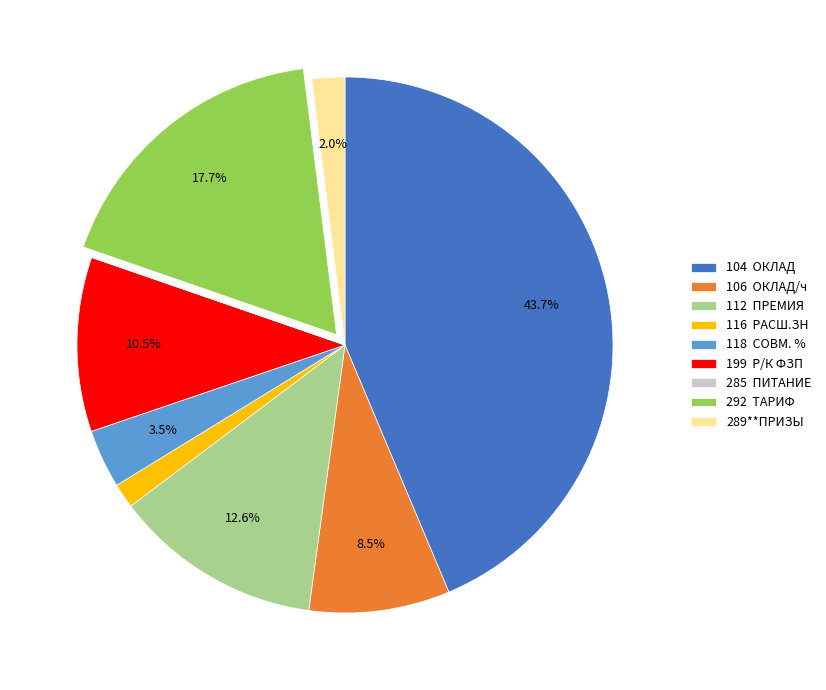

What is the largest slice in the pie chart?

104 ОКЛАД